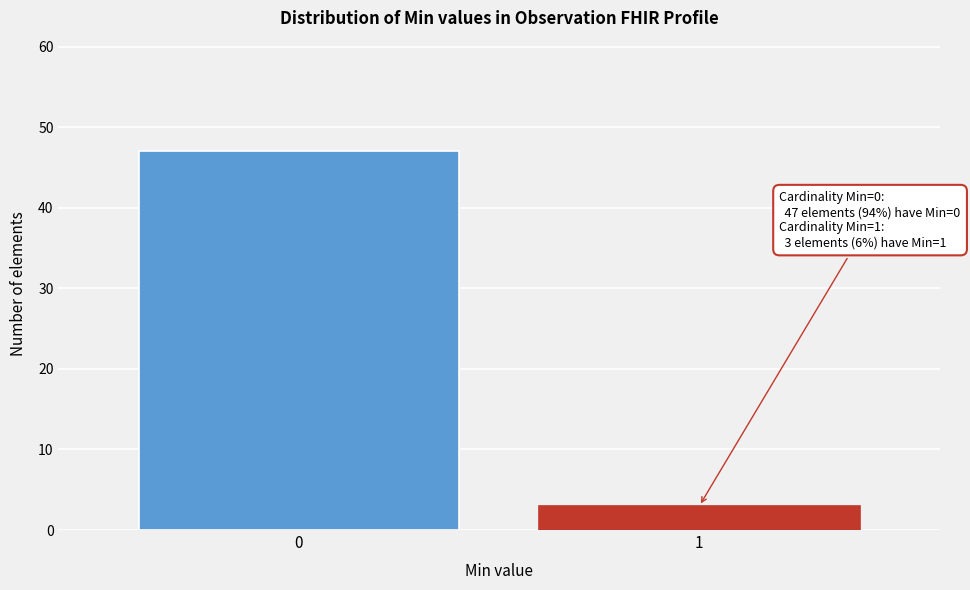

Reading left to right, transcribe all the data shown in this chart.

47	3